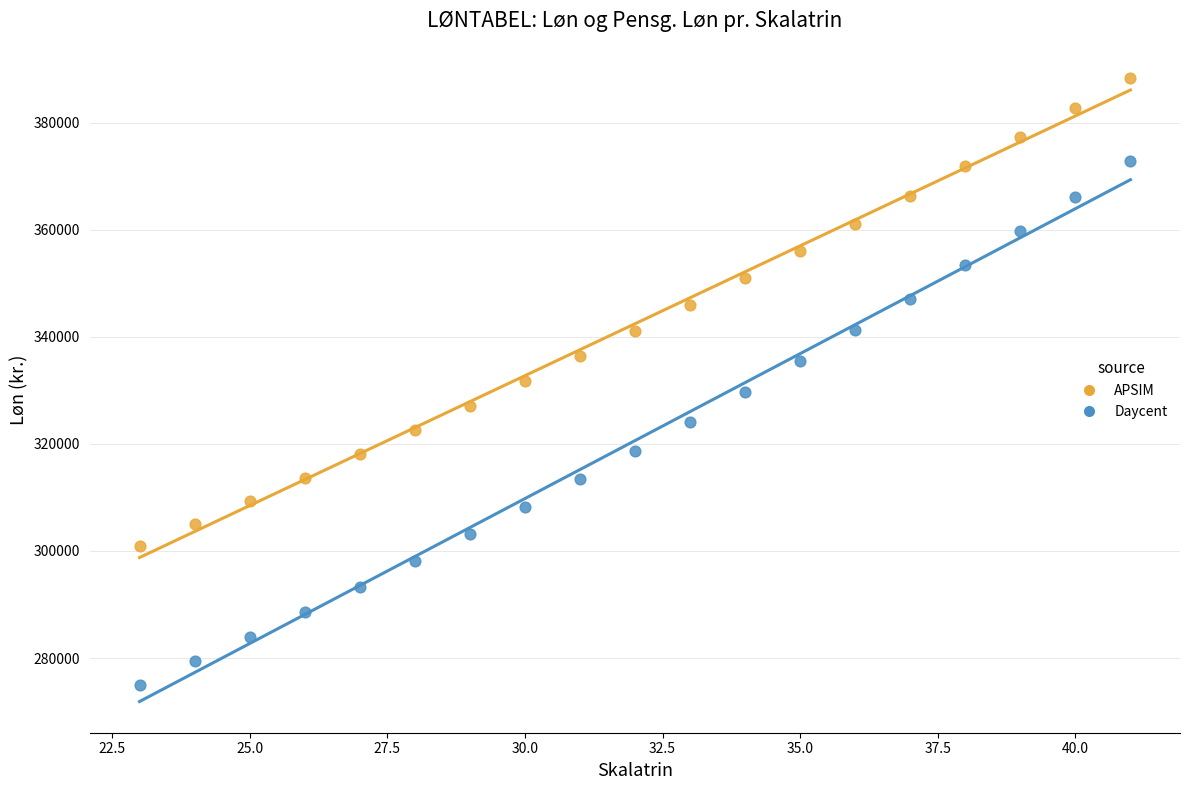

Which series contains the highest Y value?

APSIM